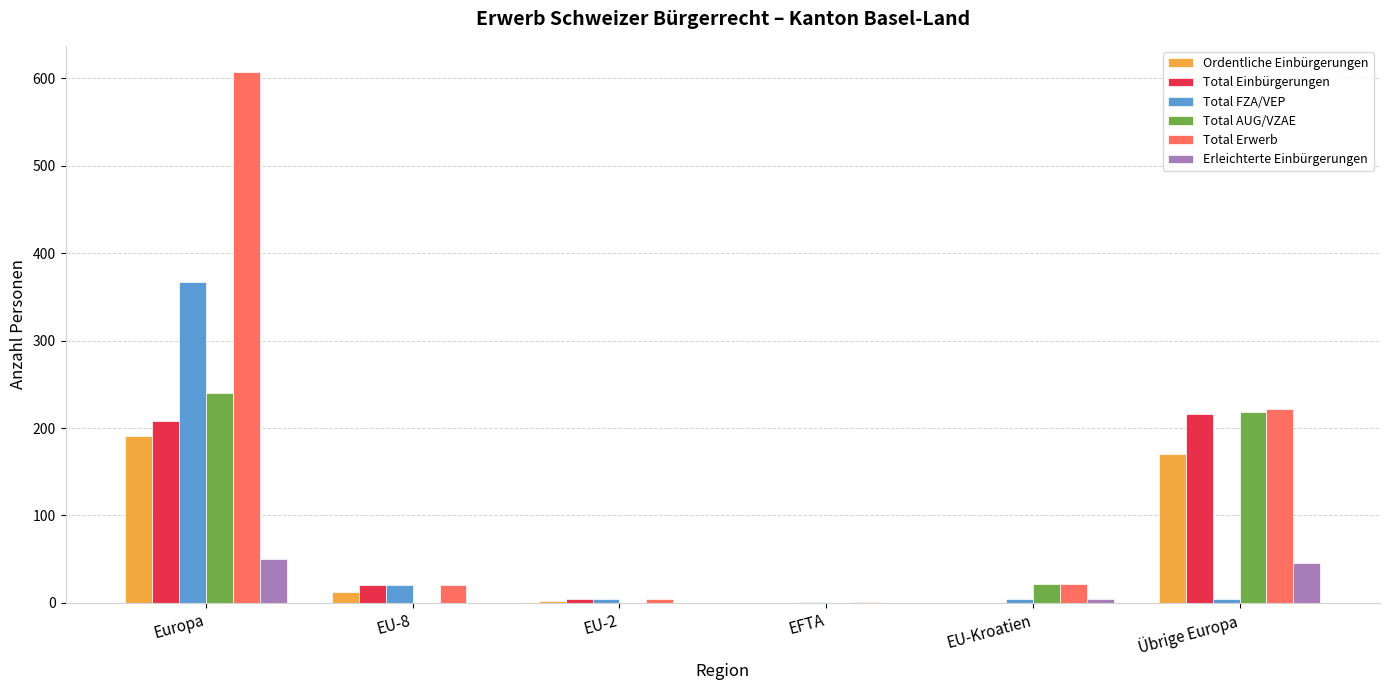

Which series has the largest total across all categories?

Total Erwerb